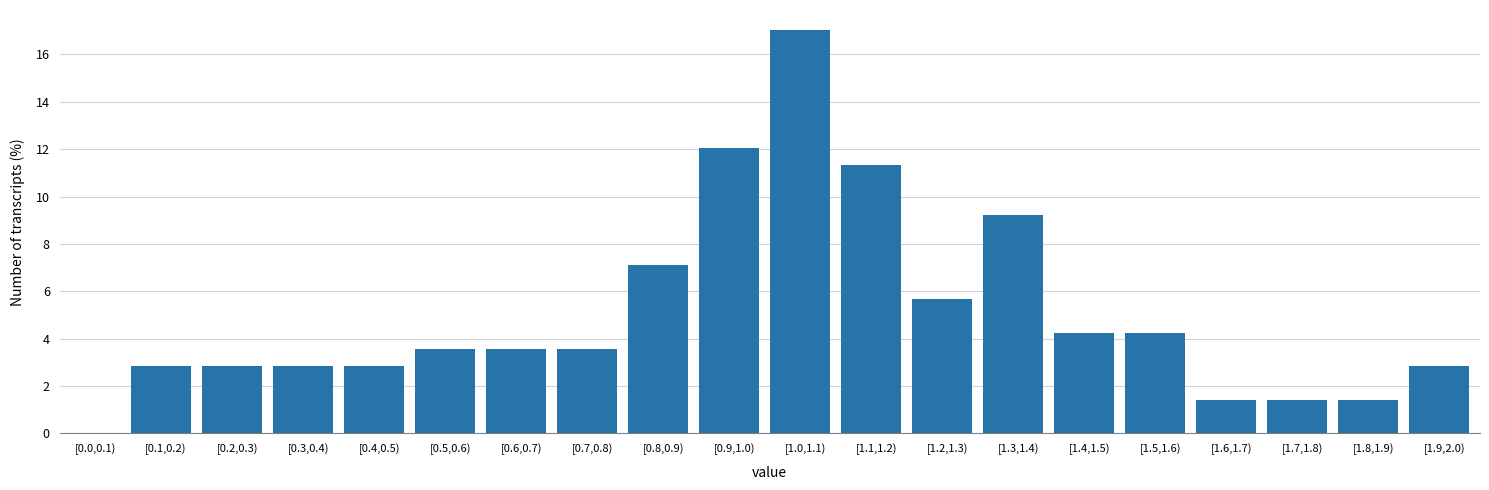

Reading right to left, extract all data points from this chart.

[1.9,2.0)=2.8	[1.8,1.9)=1.4	[1.7,1.8)=1.4	[1.6,1.7)=1.4	[1.5,1.6)=4.3	[1.4,1.5)=4.3	[1.3,1.4)=9.2	[1.2,1.3)=5.7	[1.1,1.2)=11.3	[1.0,1.1)=17.0	[0.9,1.0)=12.1	[0.8,0.9)=7.1	[0.7,0.8)=3.5	[0.6,0.7)=3.5	[0.5,0.6)=3.5	[0.4,0.5)=2.8	[0.3,0.4)=2.8	[0.2,0.3)=2.8	[0.1,0.2)=2.8	[0.0,0.1)=0.0